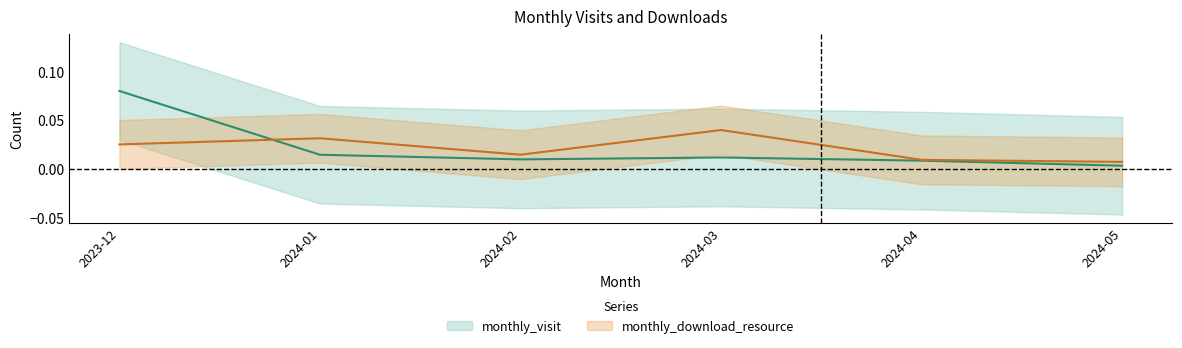

How many times do monthly_visit and monthly_download_resource cross each other?

1